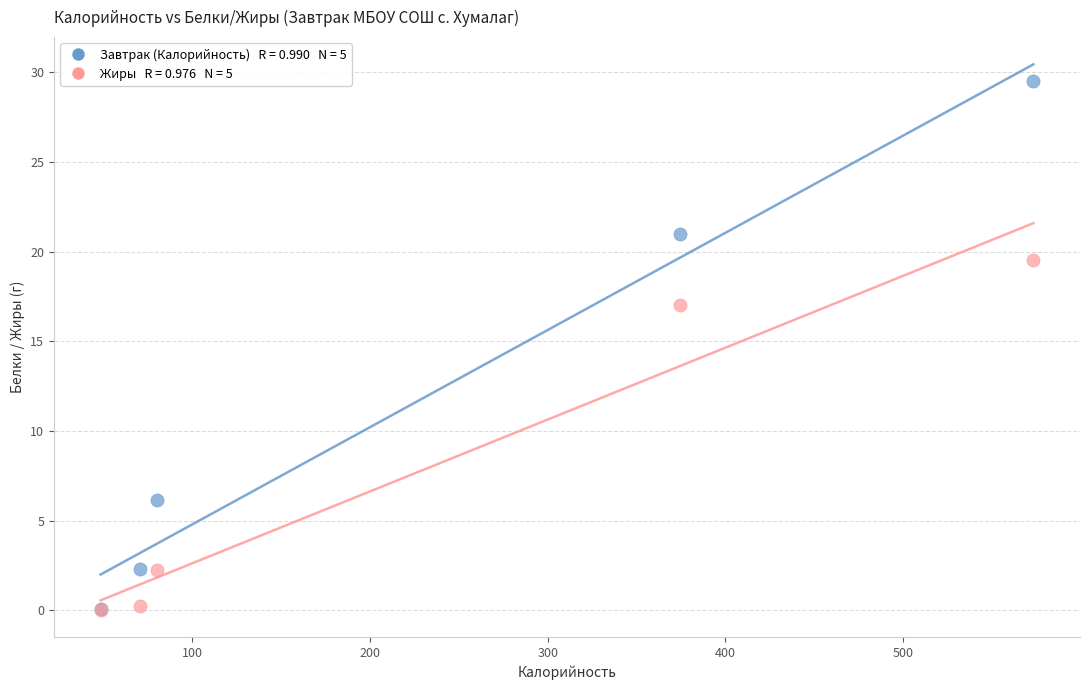

Across all series, what Y value is closest to 14?

17.0